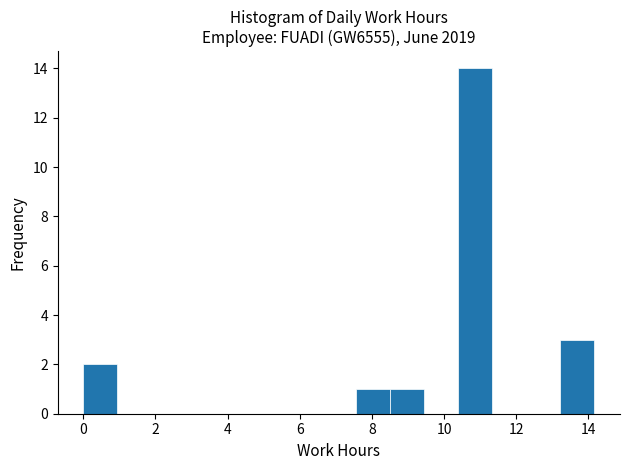

Reading left to right, list every bar in this chart as the range it spans on the x-axis followed by its height. Neither the bar edges nor the heights are printed on the chart, so give them approximately, as read against the axes.

0.0 to 1.0: 2
1.0 to 1.8: 0
1.8 to 2.8: 0
2.8 to 3.8: 0
3.8 to 4.8: 0
4.8 to 5.6: 0
5.6 to 6.6: 0
6.6 to 7.6: 0
7.6 to 8.6: 1
8.6 to 9.4: 1
9.4 to 10.4: 0
10.4 to 11.4: 14
11.4 to 12.2: 0
12.2 to 13.2: 0
13.2 to 14.2: 3